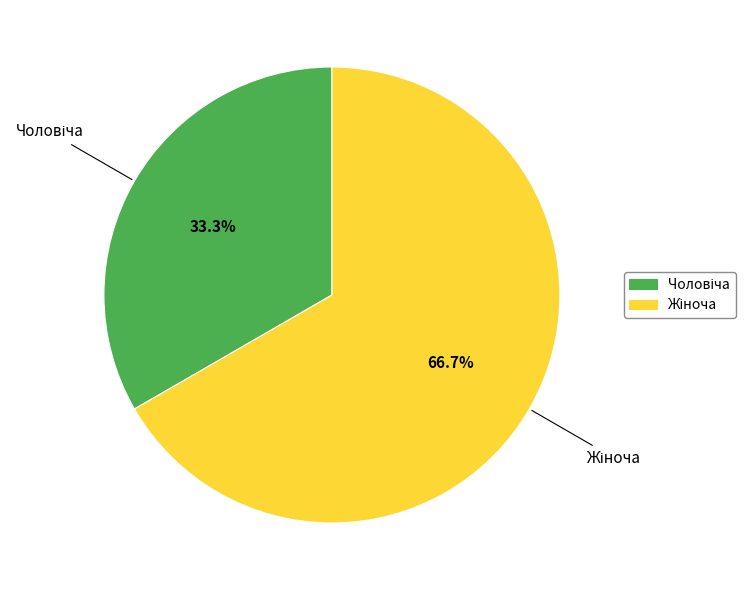

How many segments does this pie chart have?

2